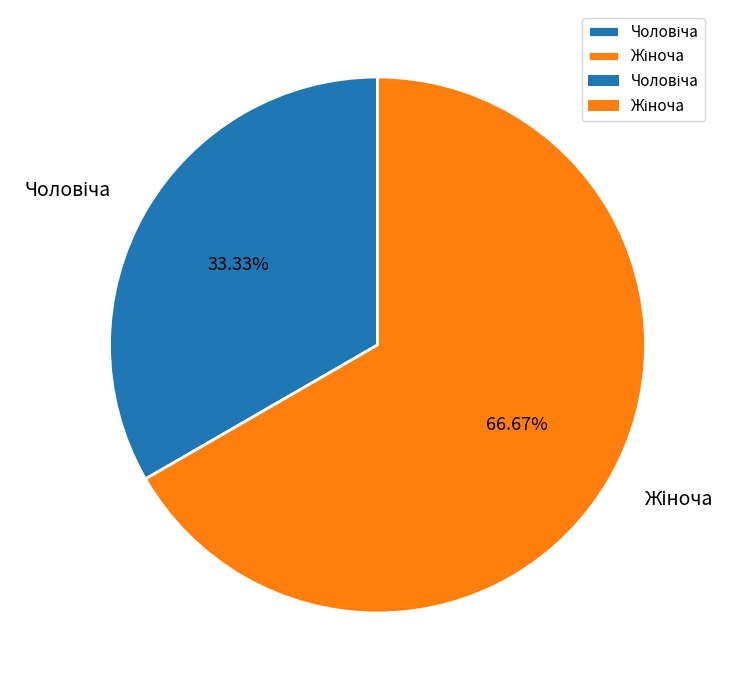

Does any single category account for the majority?

Yes